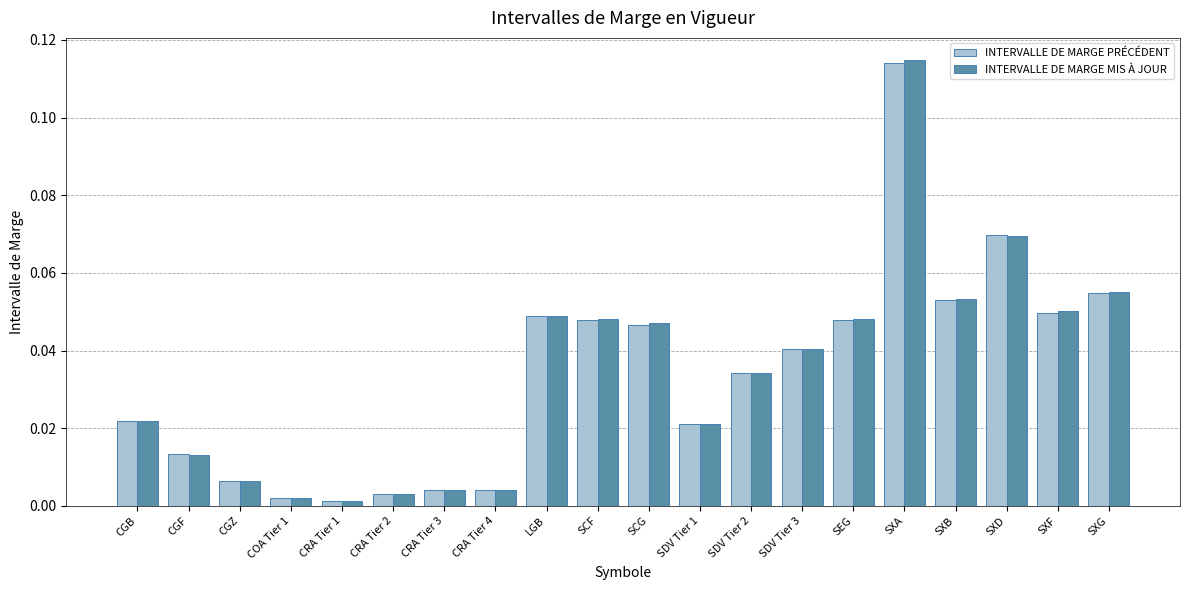

How many groups of bars are there?

20